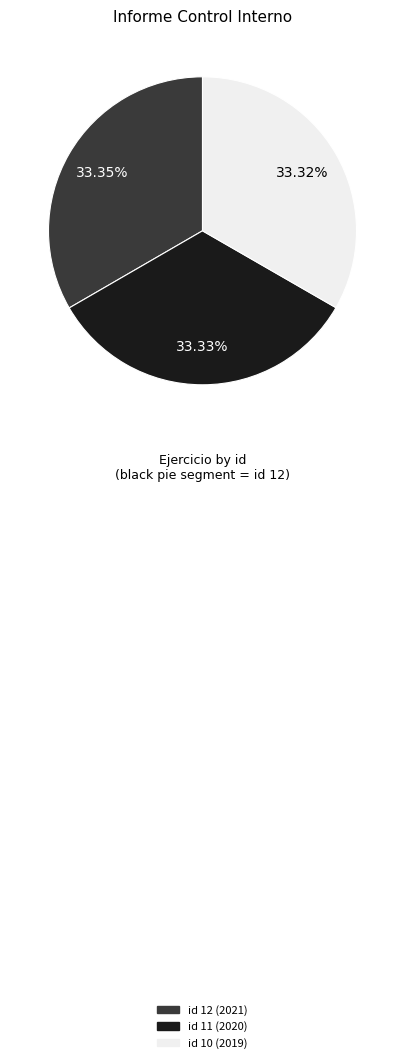

How many segments does this pie chart have?

3